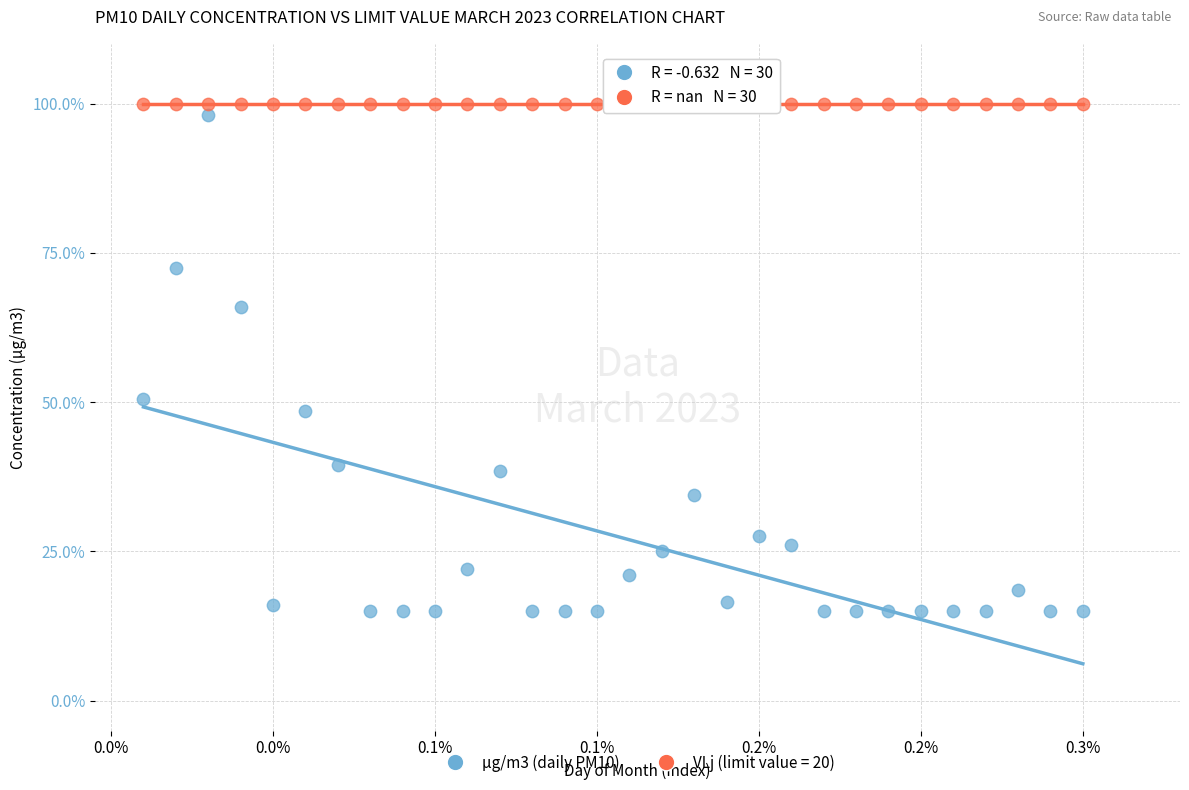

Which series reaches the minimum Y coordinate?

µg/m3 (daily PM10)